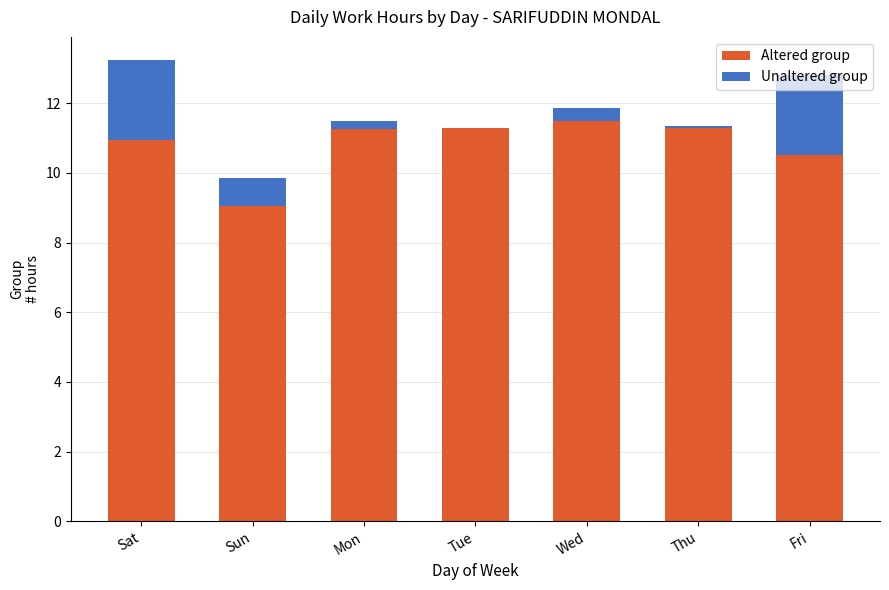

At which category is the sum across all series the highest?

Sat